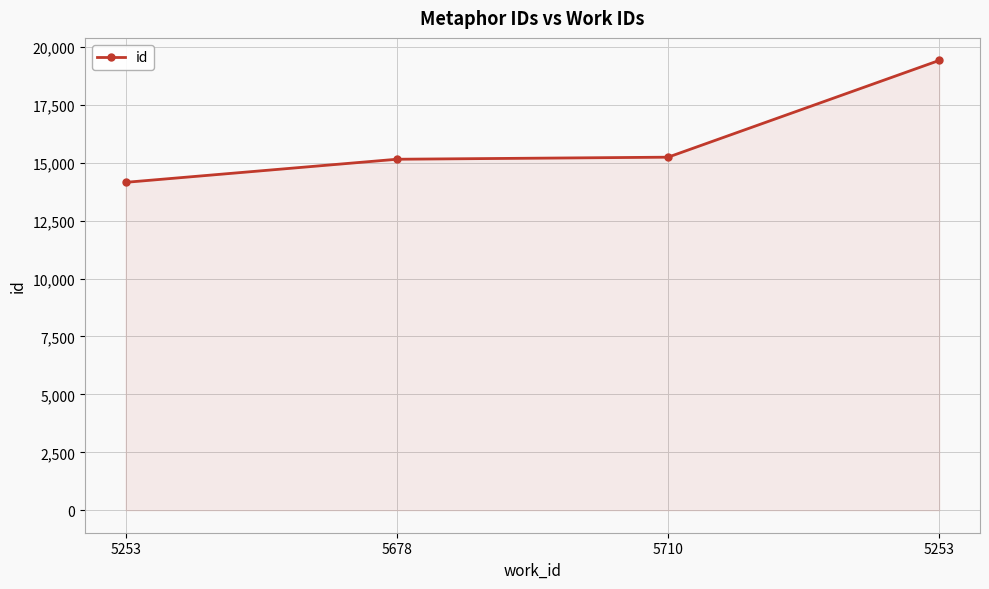

What is the label of the 2nd point from the right?

5710